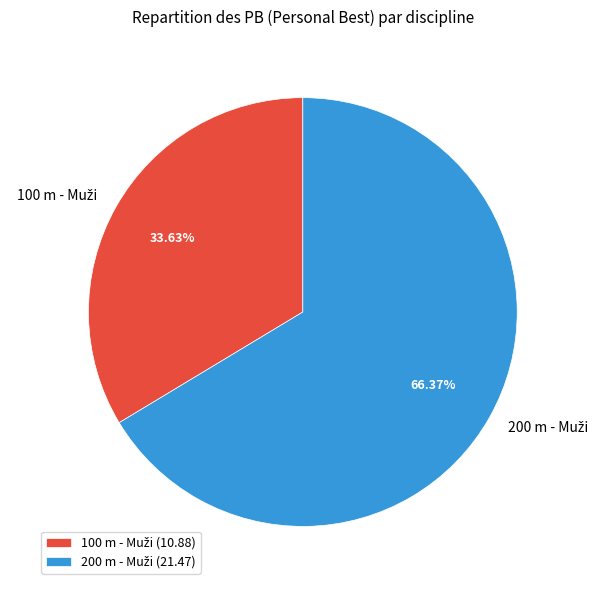

To the nearest percent, what is the average slice percentage?

50%